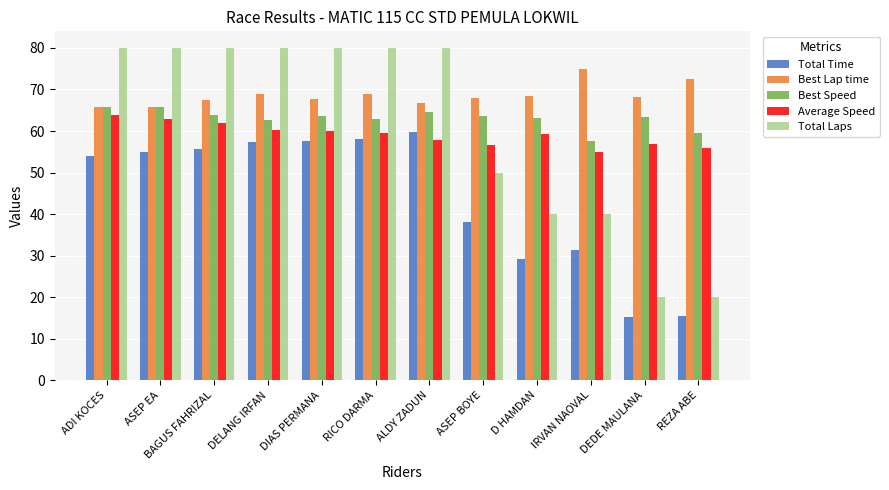

What value does the Total Laps series have at ASEP BOYE?

50.0